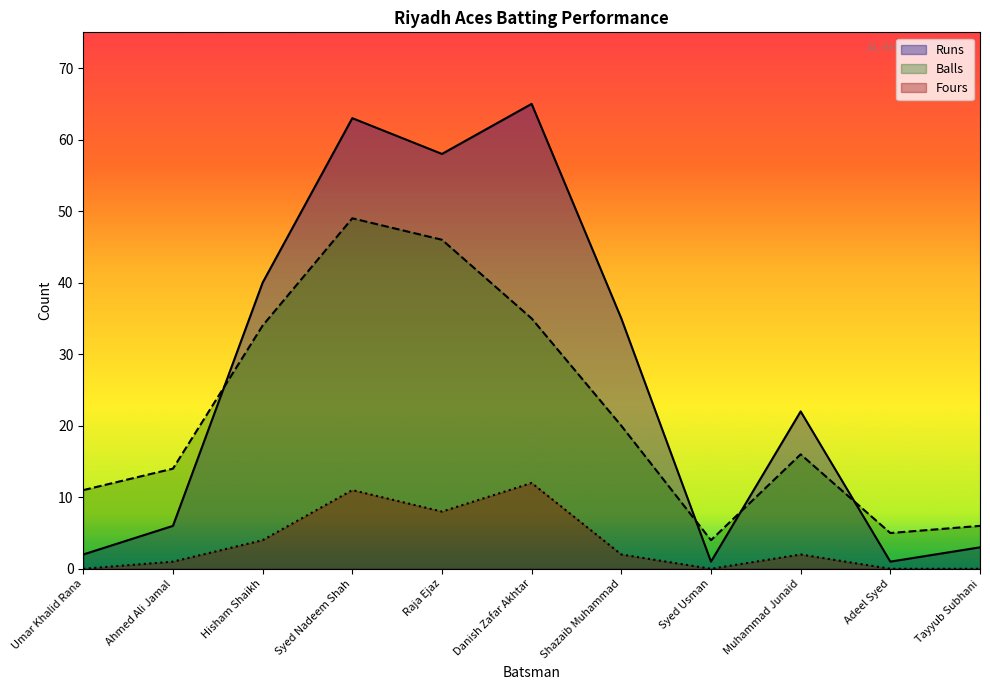

Reading right to left, what are all the values shown in this chart?

Runs: 3	1	22	1	35	65	58	63	40	6	2
Balls: 6	5	16	4	20	35	46	49	34	14	11
Fours: 0	0	2	0	2	12	8	11	4	1	0